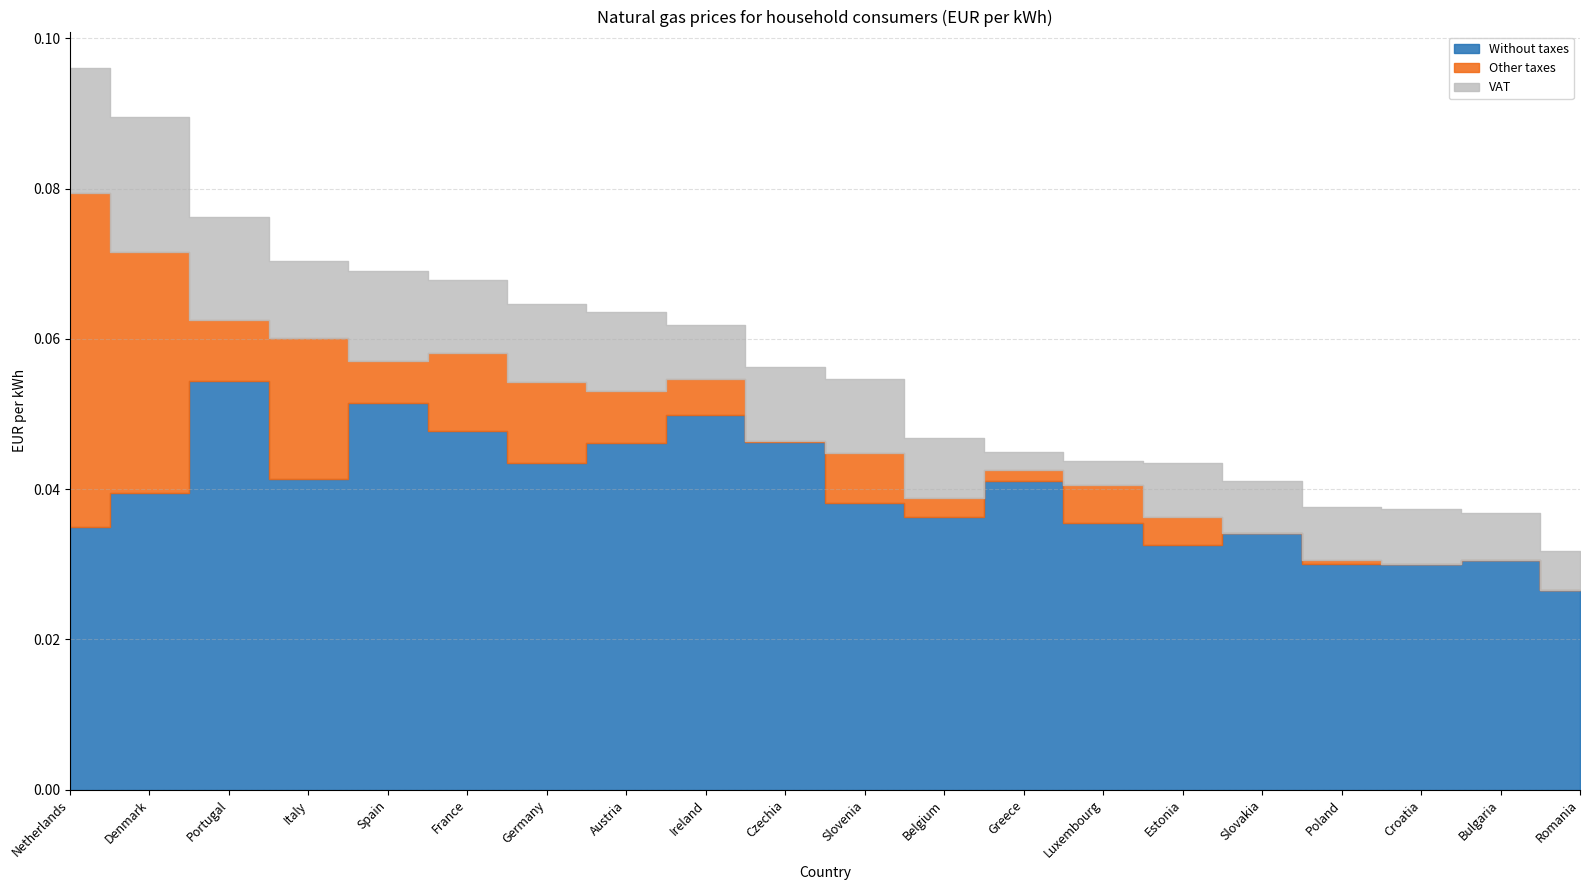

Which series has the largest total across all categories?

Without taxes